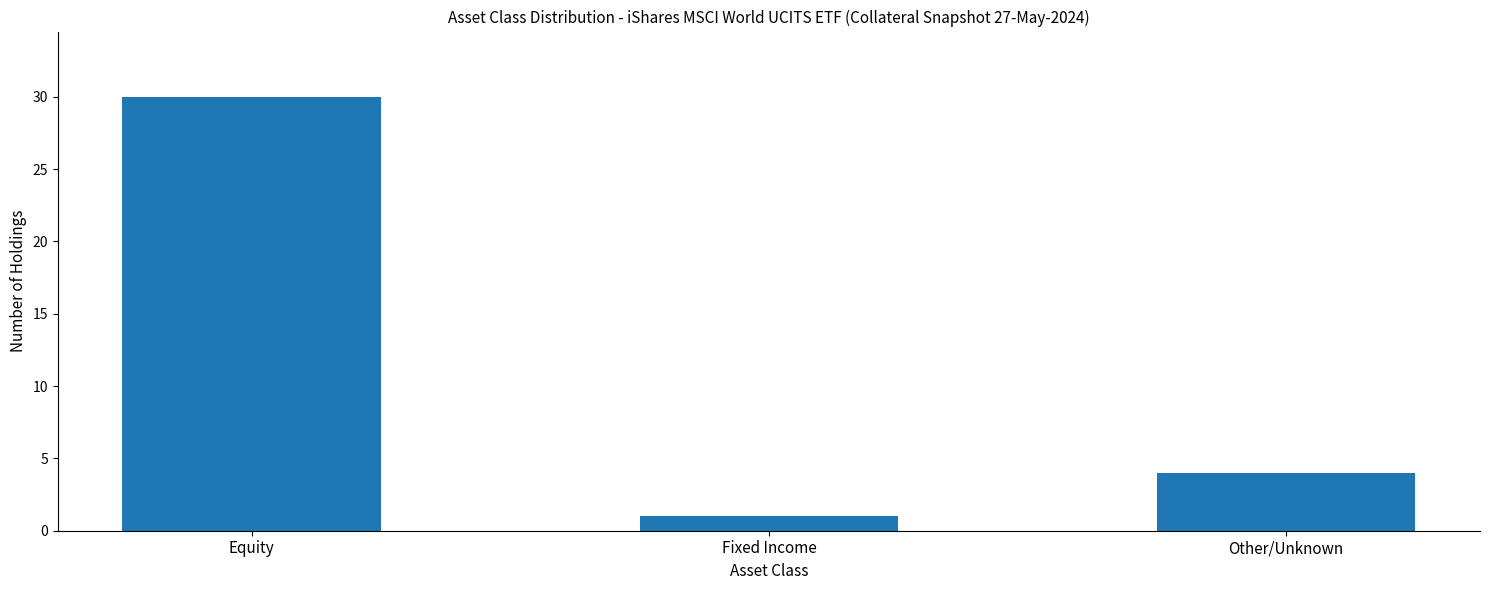

How many values are below 4?

1